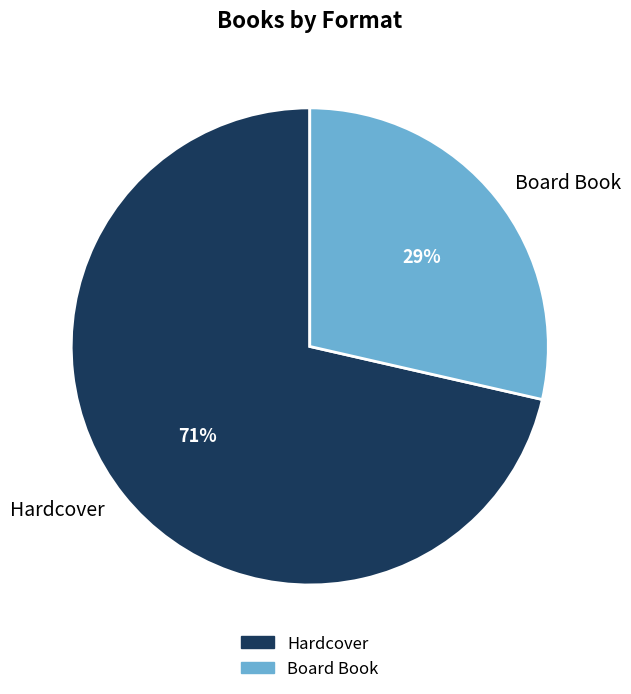

How many segments does this pie chart have?

2